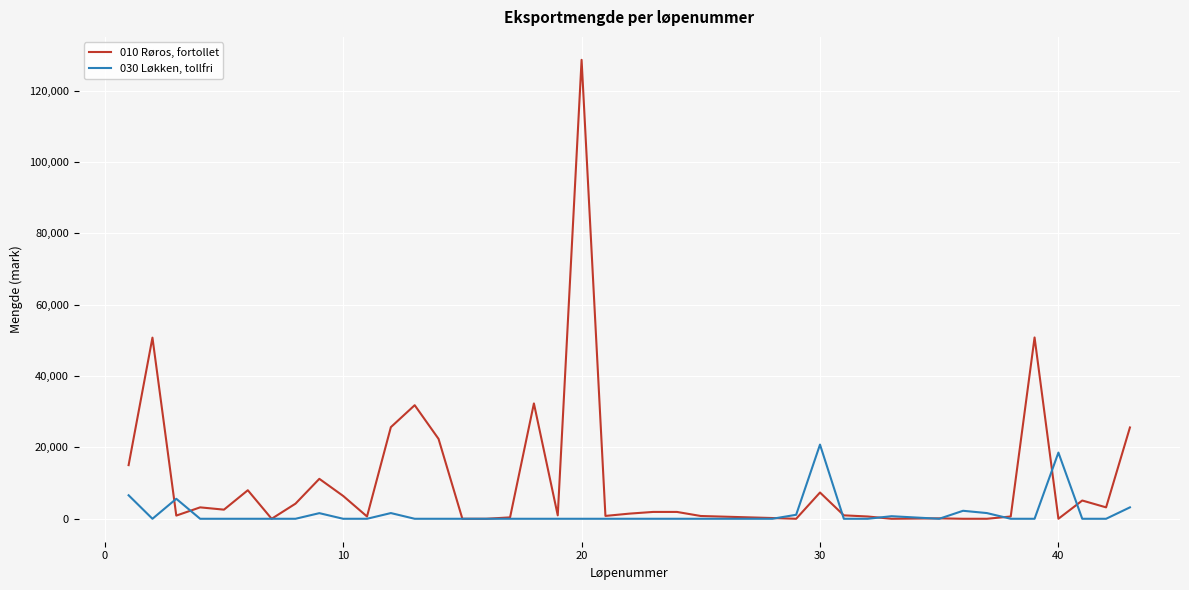

List the series in order of their overall mean, highest first.

010 Røros, fortollet, 030 Løkken, tollfri